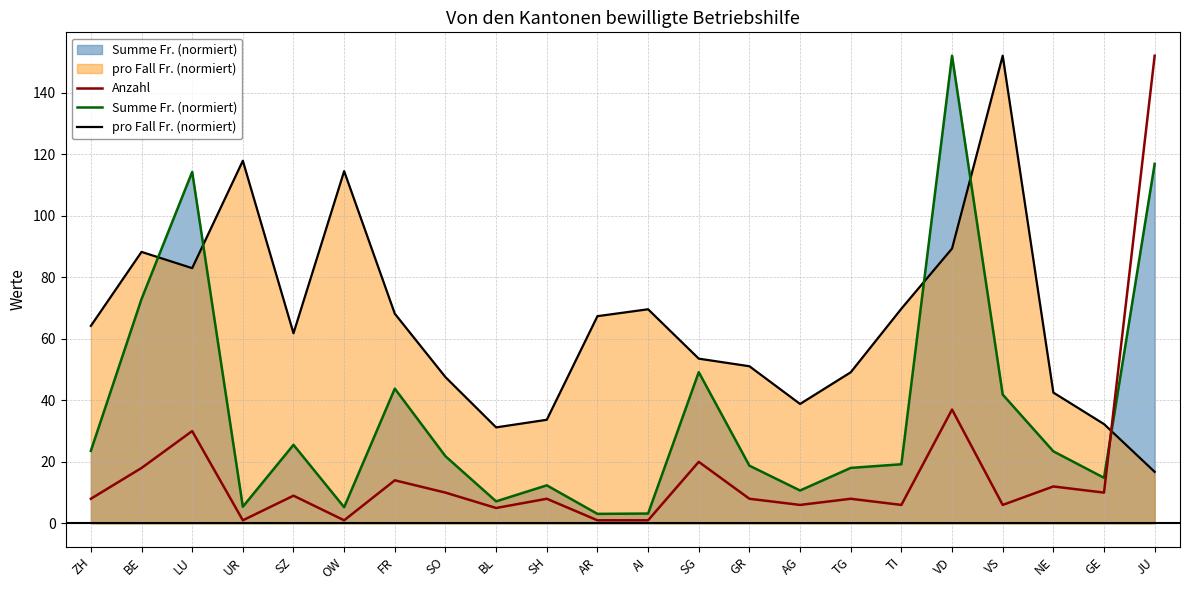

What is the average value of the Summe Fr. (normiert) series?

36.5